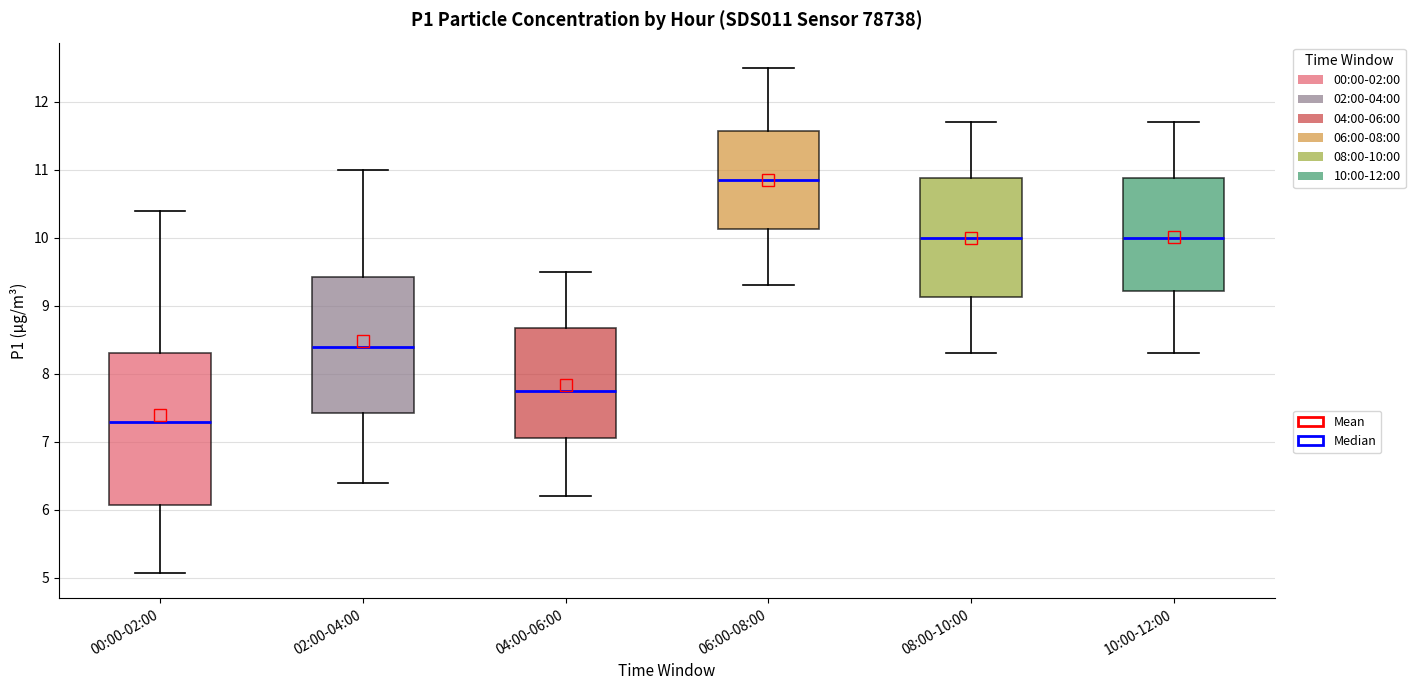

Which box is the tallest, from its lower edge to its upper edge?

00:00-02:00